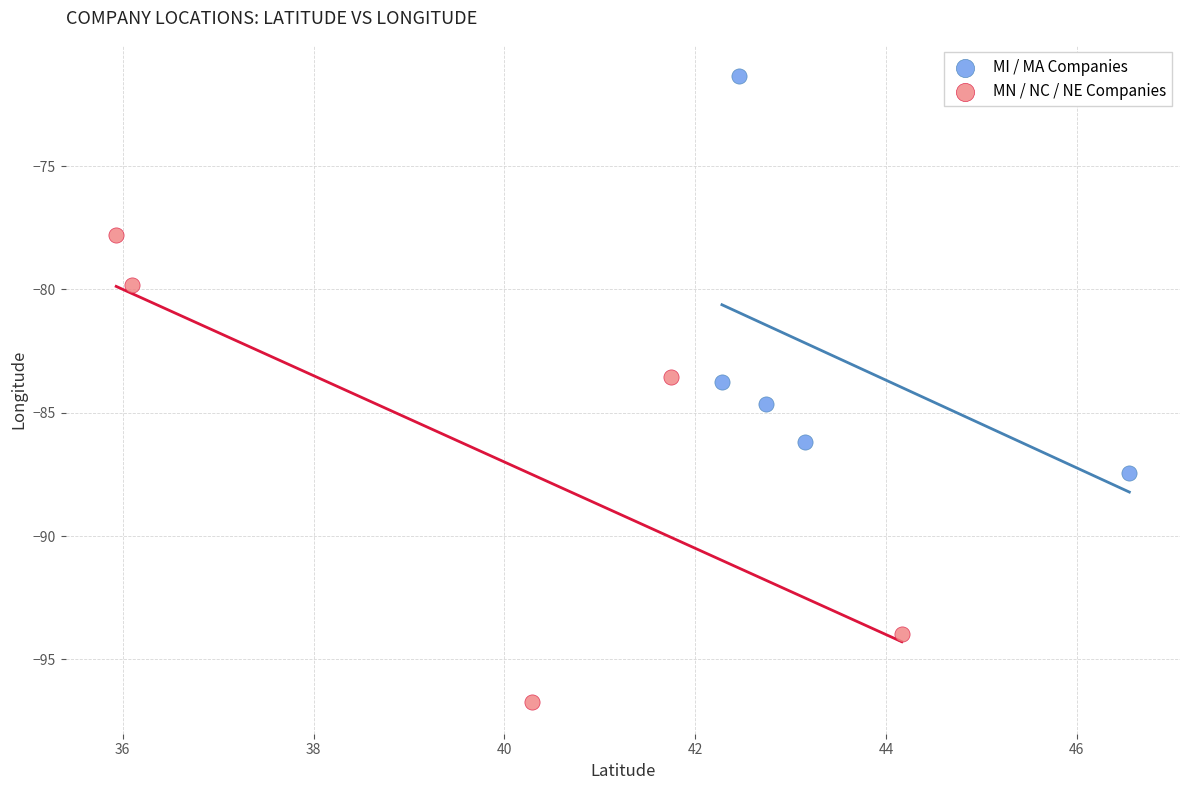

Which series contains the highest Y value?

MI / MA Companies